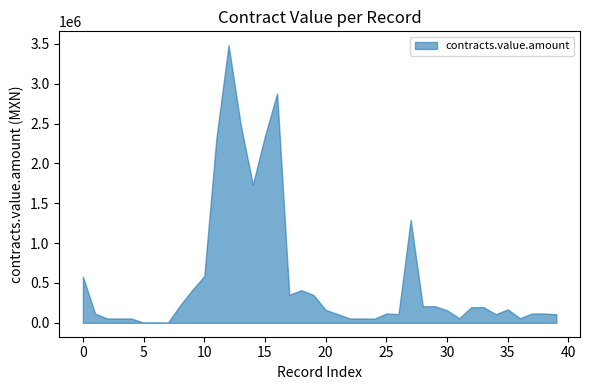

What is the approximate value at 25?

117300.0